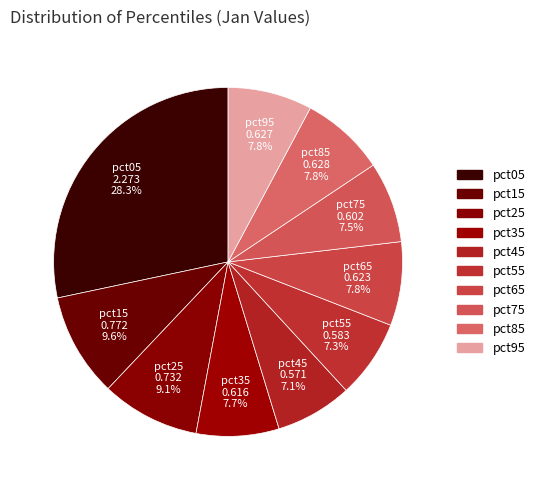

Between pct75 and pct95, which is larger?

pct95